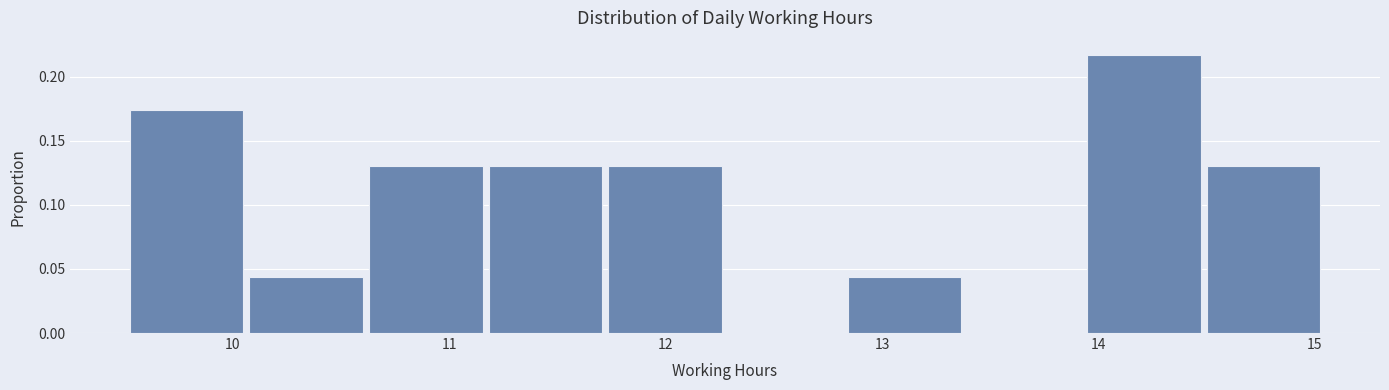

What is the height of the bar covering 13.9 to 14.5 on the x-axis? Neither the bar edges nor the heights are printed on the chart, so give them approximately, as read against the axes.

0.215